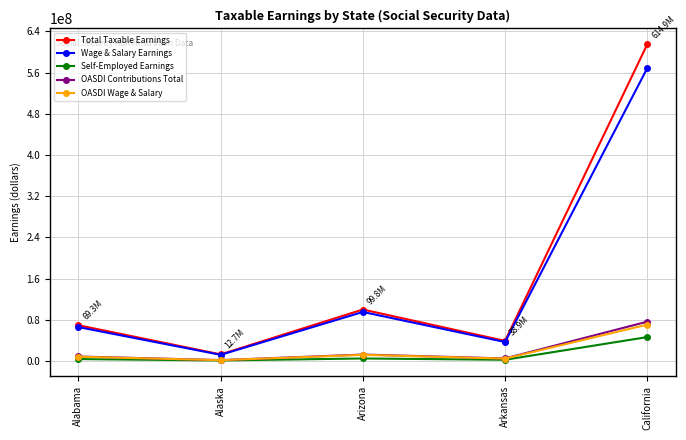

Count the number of data series in this chart.

5